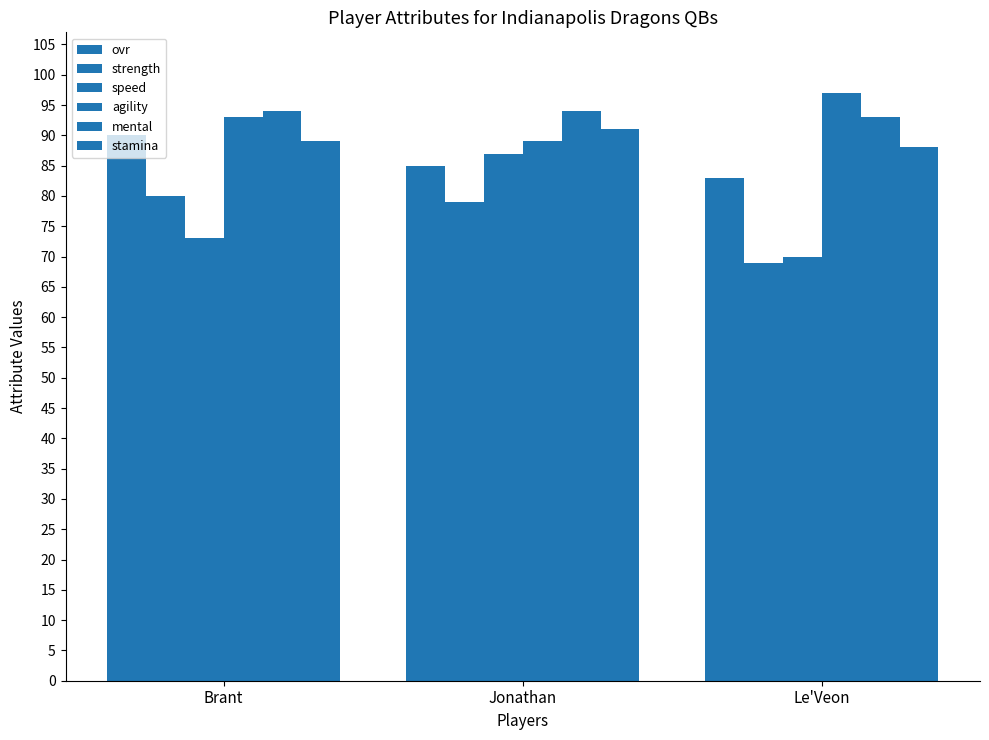

Reading left to right, extract all data points from this chart.

ovr: Brant=90	Jonathan=85	Le'Veon=83
strength: Brant=80	Jonathan=79	Le'Veon=69
speed: Brant=73	Jonathan=87	Le'Veon=70
agility: Brant=93	Jonathan=89	Le'Veon=97
mental: Brant=94	Jonathan=94	Le'Veon=93
stamina: Brant=89	Jonathan=91	Le'Veon=88